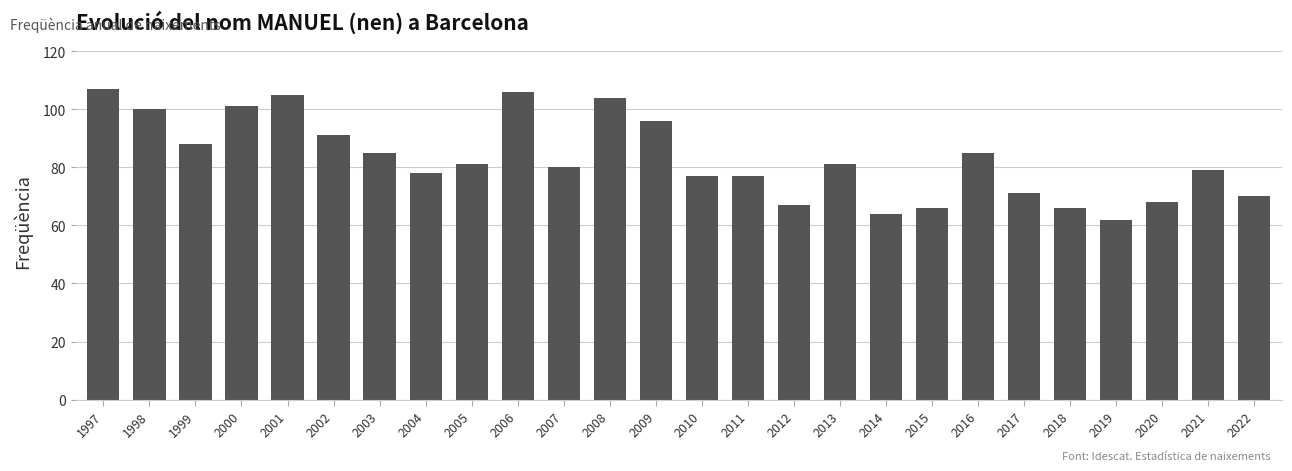

What is the greatest value displayed?

107